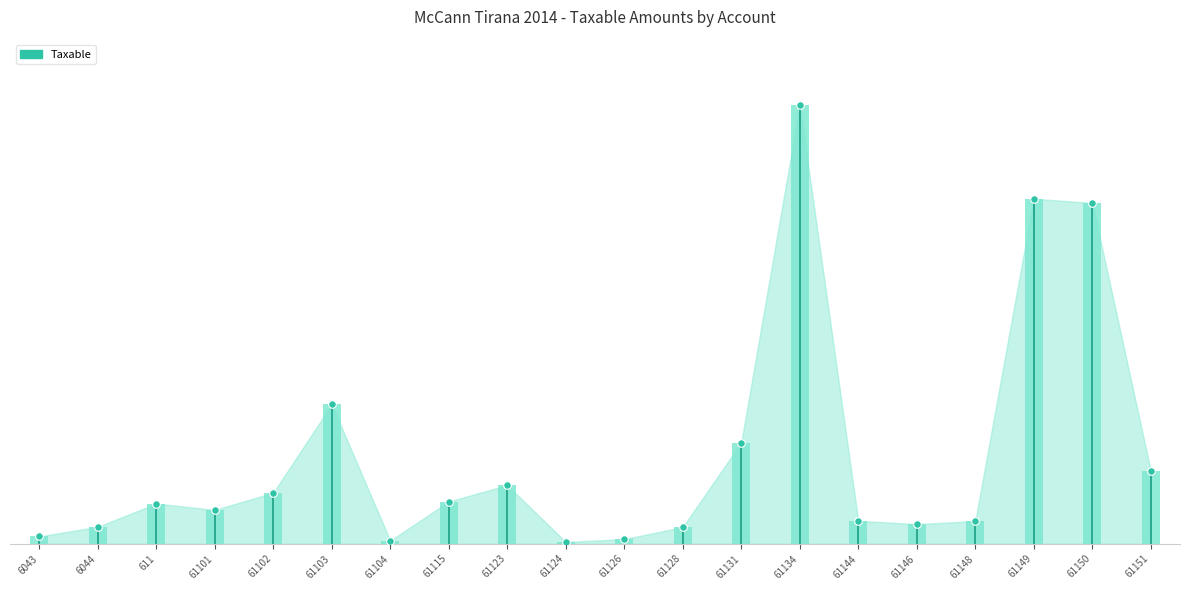

Which has a higher value, 6043 or 6043?

6043